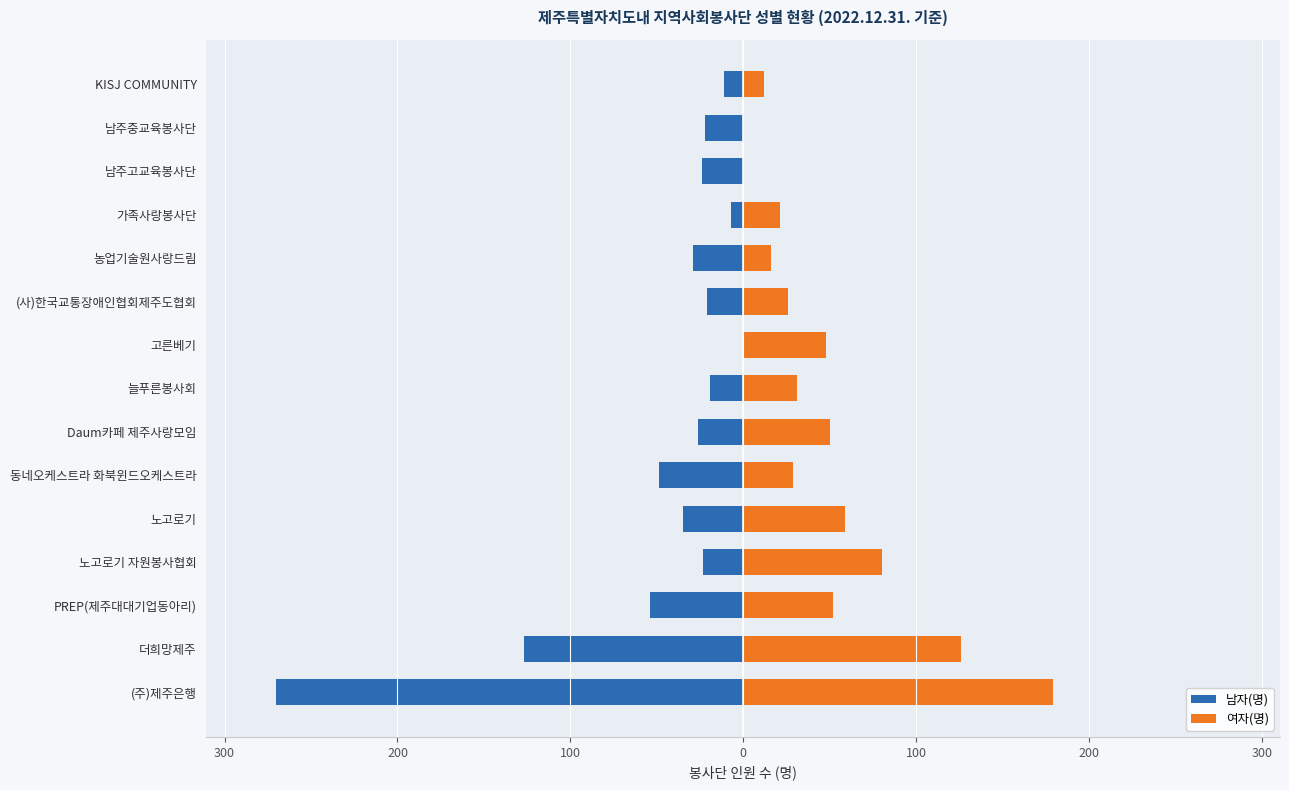

What are all the series names shown in the legend?

남자(명), 여자(명)